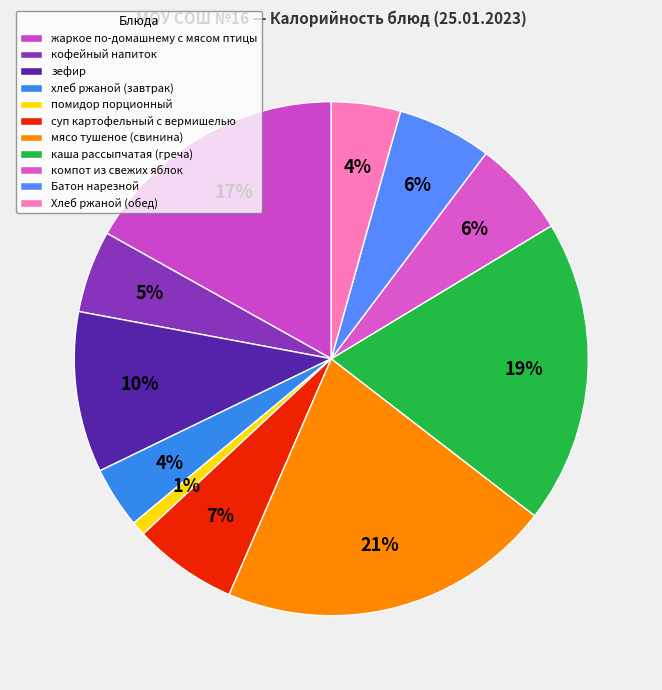

Count the number of slices in the pie.

11